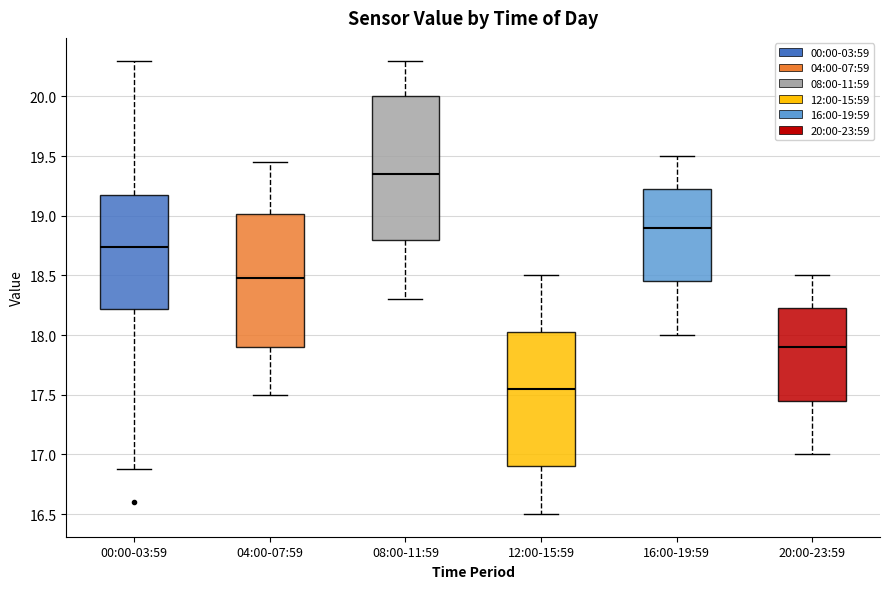

Which box is the tallest, from its lower edge to its upper edge?

08:00-11:59